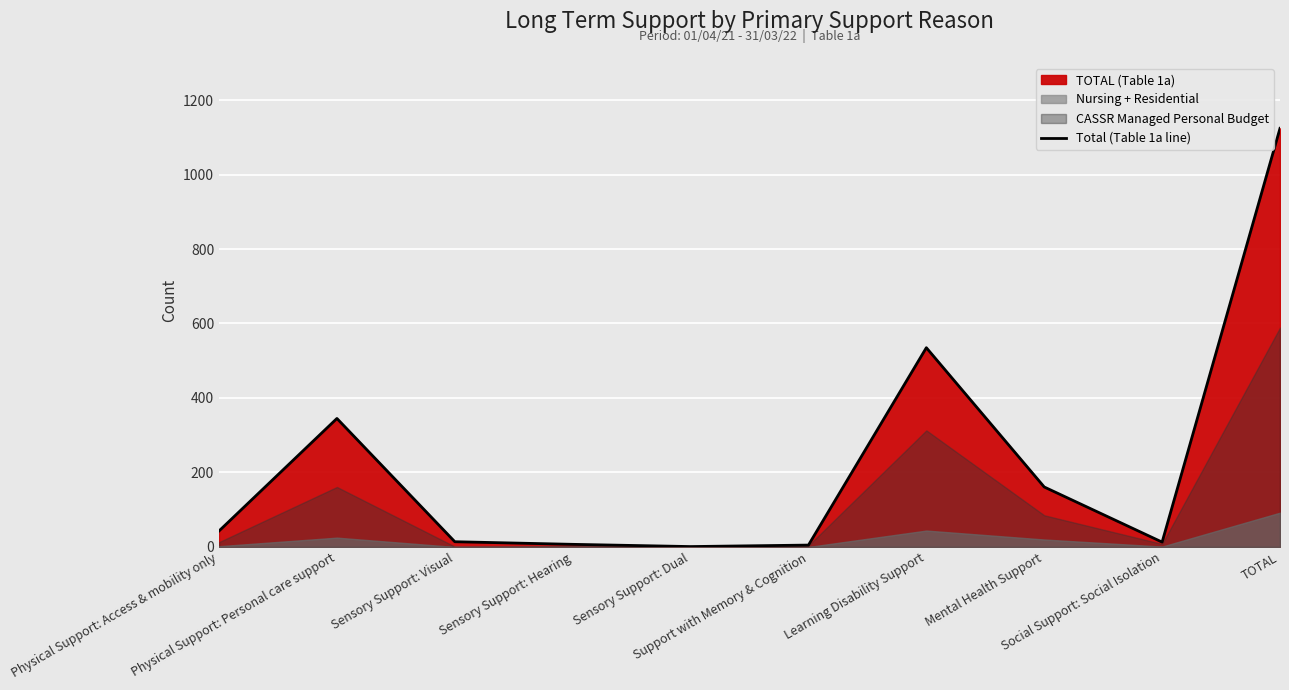

How many data points are less than 43?

5